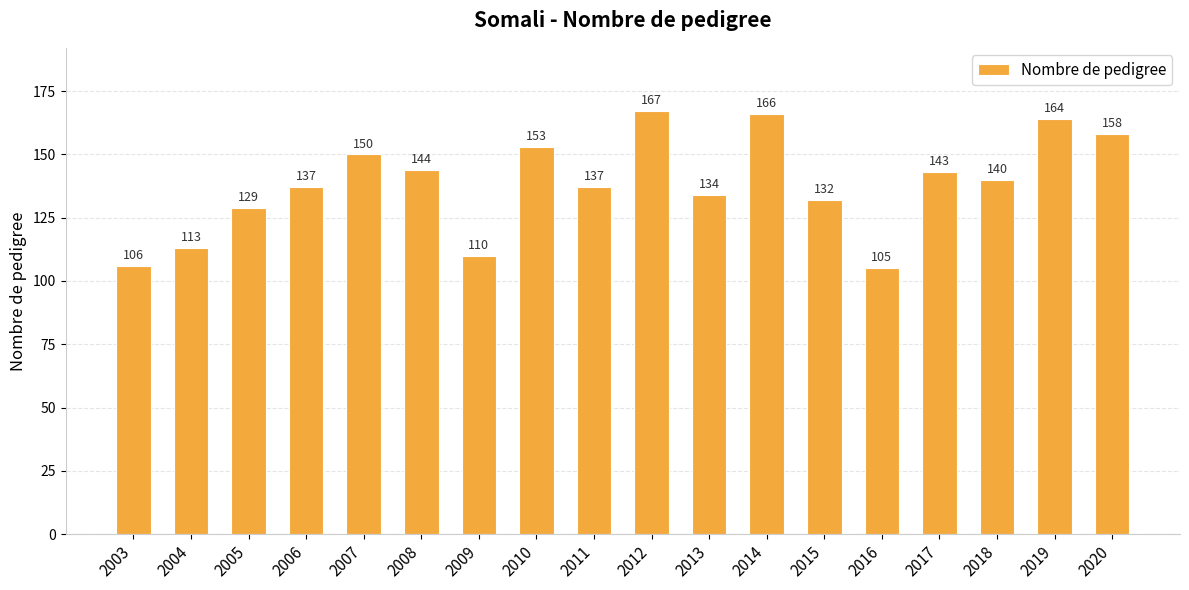

How many data points are less than 140?

9